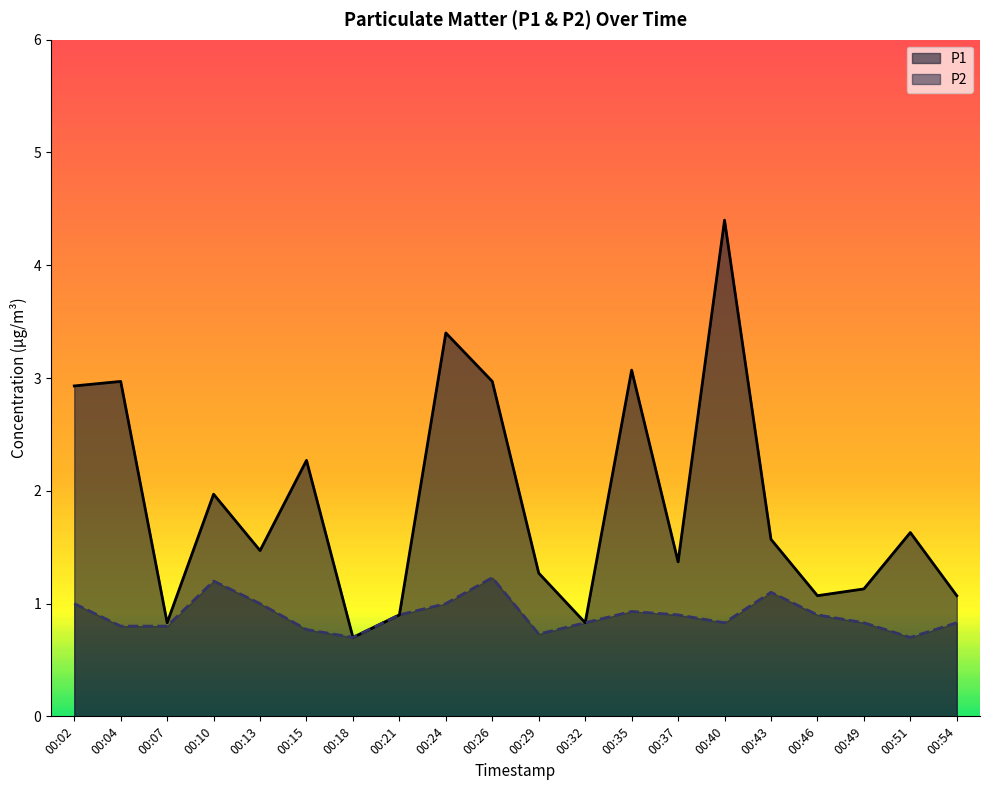

True or false: P2 has more than 0 interior local peaks.

True